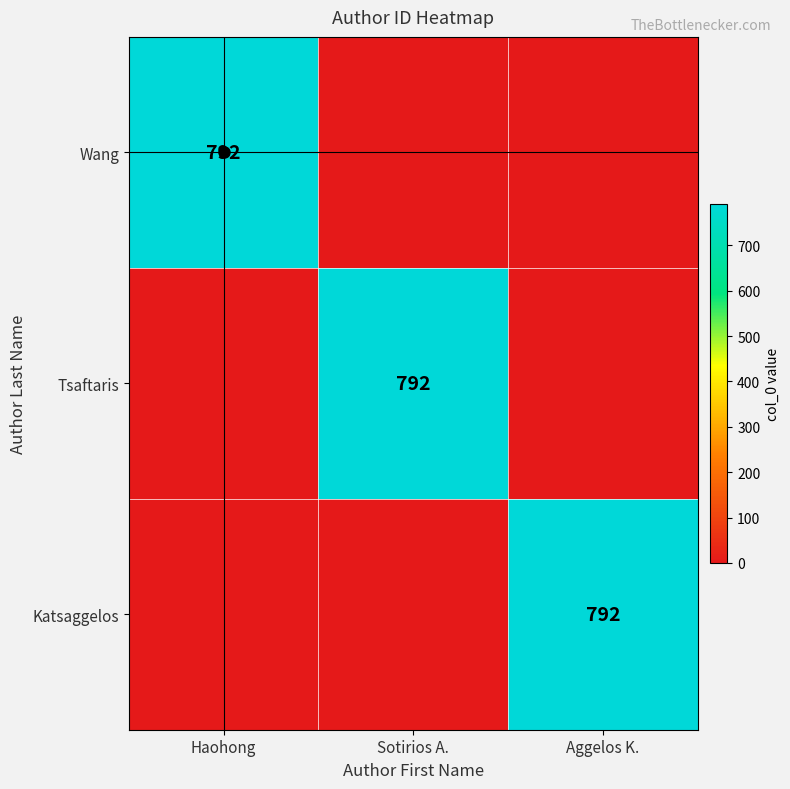

What is the difference between the maximum and minimum values in the Katsaggelos series?

792